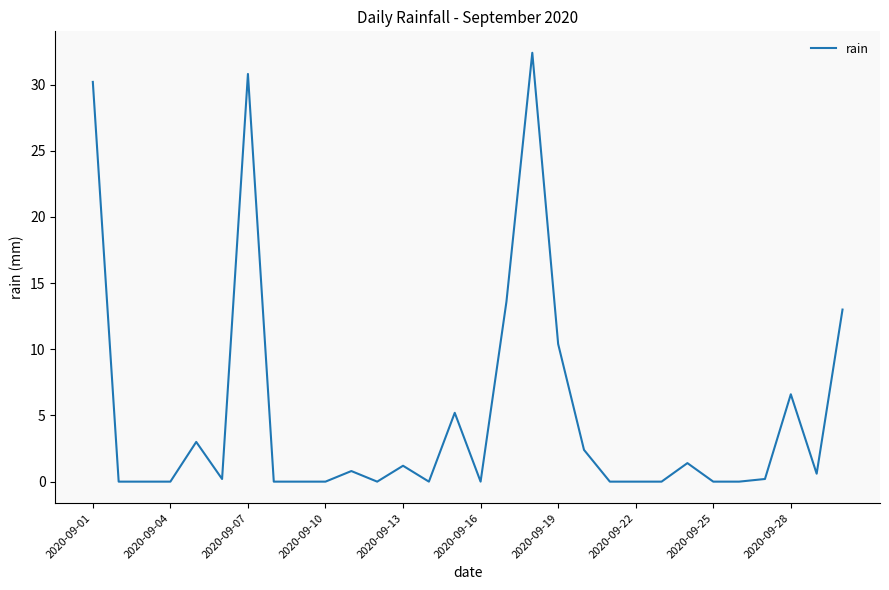

Does the chart have visible grid lines?

No